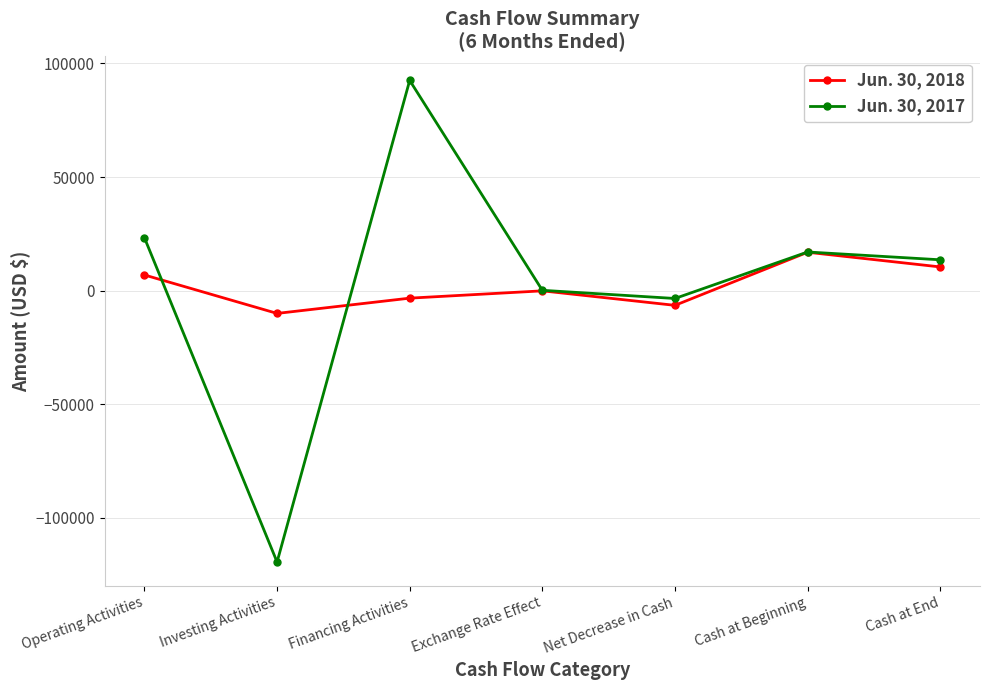

What is the total value across all series at Exchange Rate Effect?

92